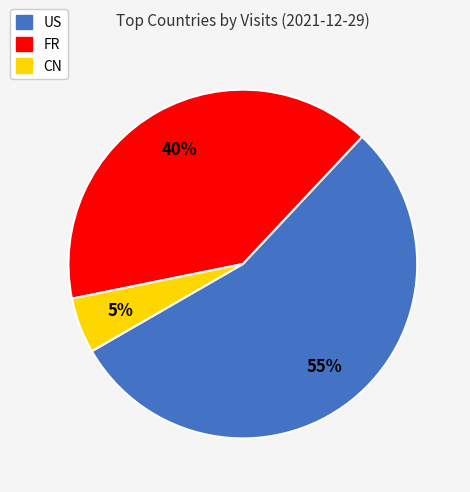

To the nearest percent, what portion does US represent?

55%